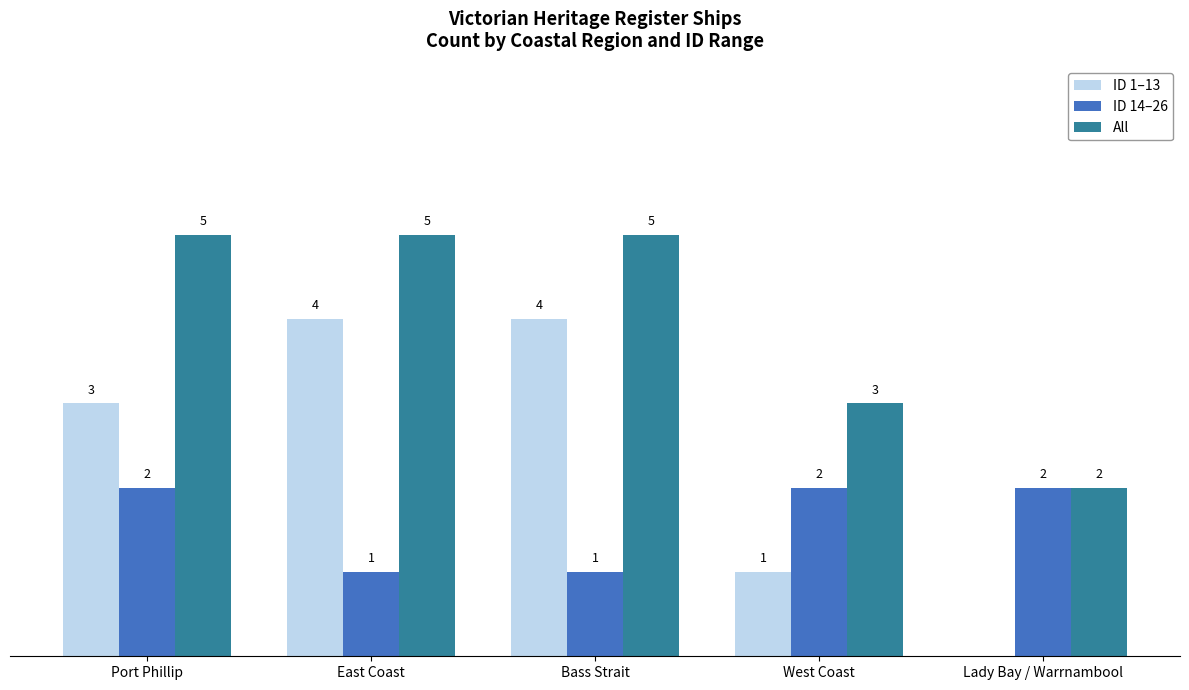

Are the bars grouped side by side (vs. stacked)?

Yes